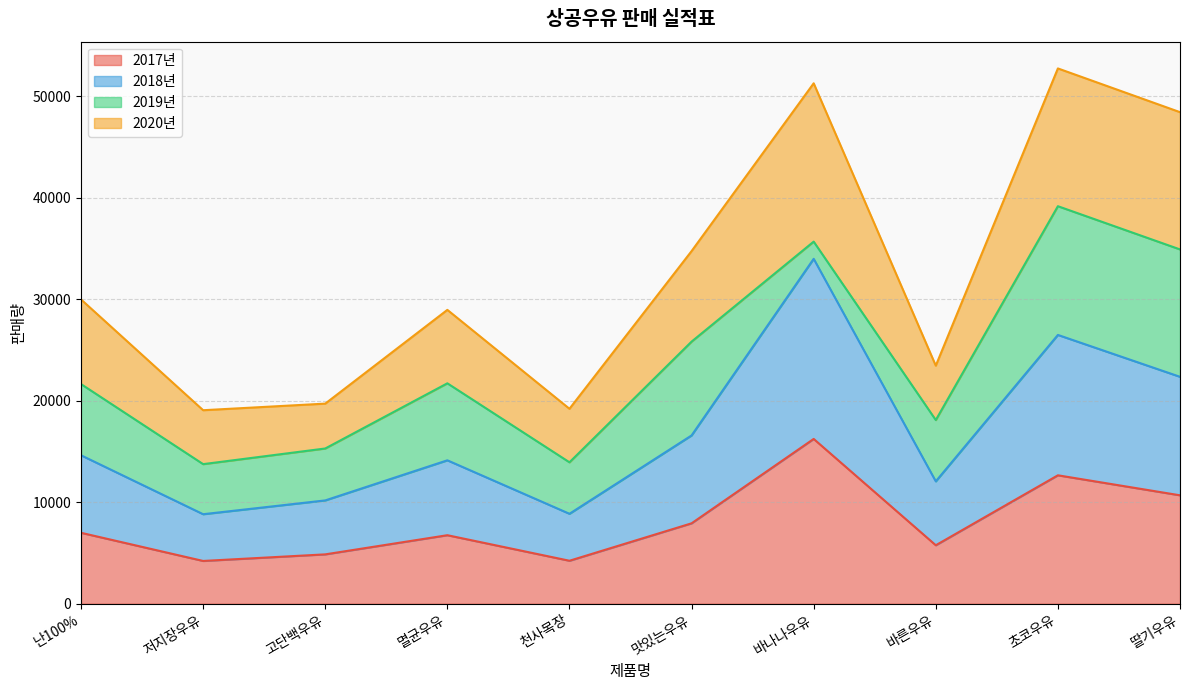

What is the total value across all series at 바나나우유?

51291